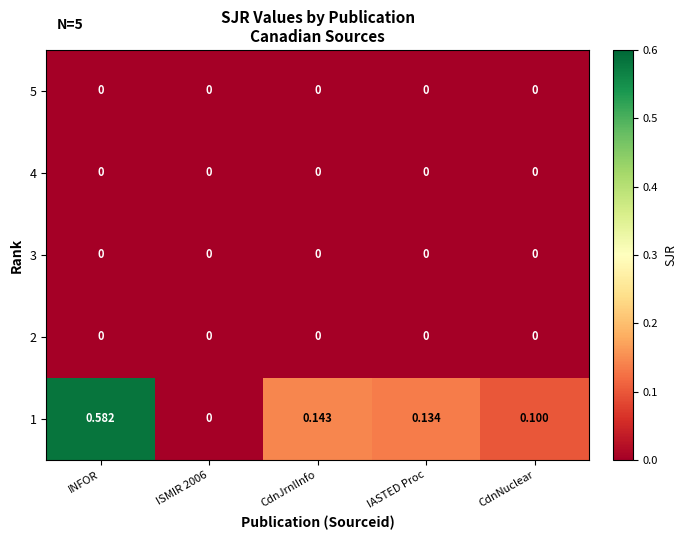

At which category is the sum across all series the highest?

INFOR